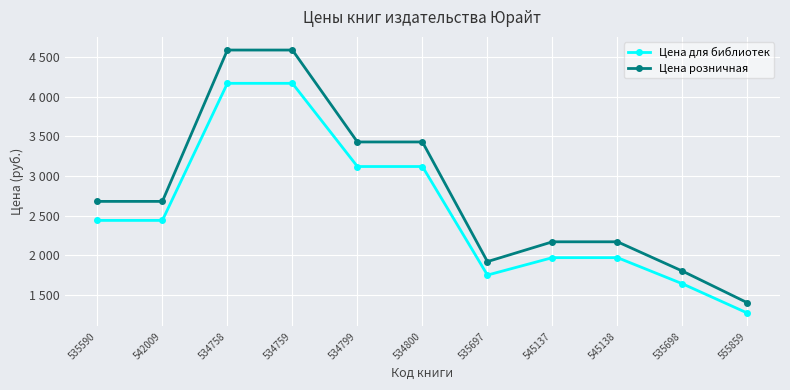

In Цена для библиотек, how many points are lower than both neighbors (excluding endpoints)?

1